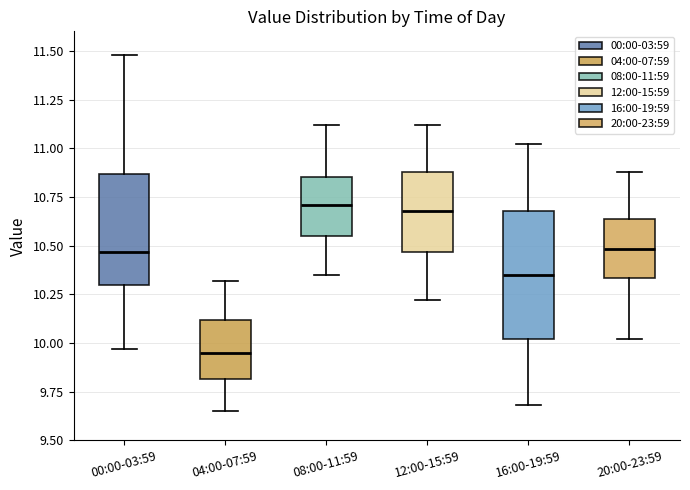

Reading left to right, transcribe this box plot: for each box, give where its median line is, the range the box spans, and where its two whiskers end, as read against the y-axis. The values are not printed on the chart, so give them approximately, as read against the axis.

00:00-03:59: median 10.45, box 10.30 to 10.85, whiskers 9.95 to 11.50
04:00-07:59: median 9.95, box 9.80 to 10.10, whiskers 9.65 to 10.30
08:00-11:59: median 10.70, box 10.55 to 10.85, whiskers 10.35 to 11.10
12:00-15:59: median 10.70, box 10.45 to 10.90, whiskers 10.20 to 11.10
16:00-19:59: median 10.35, box 10.00 to 10.70, whiskers 9.70 to 11.00
20:00-23:59: median 10.50, box 10.35 to 10.65, whiskers 10.00 to 10.90